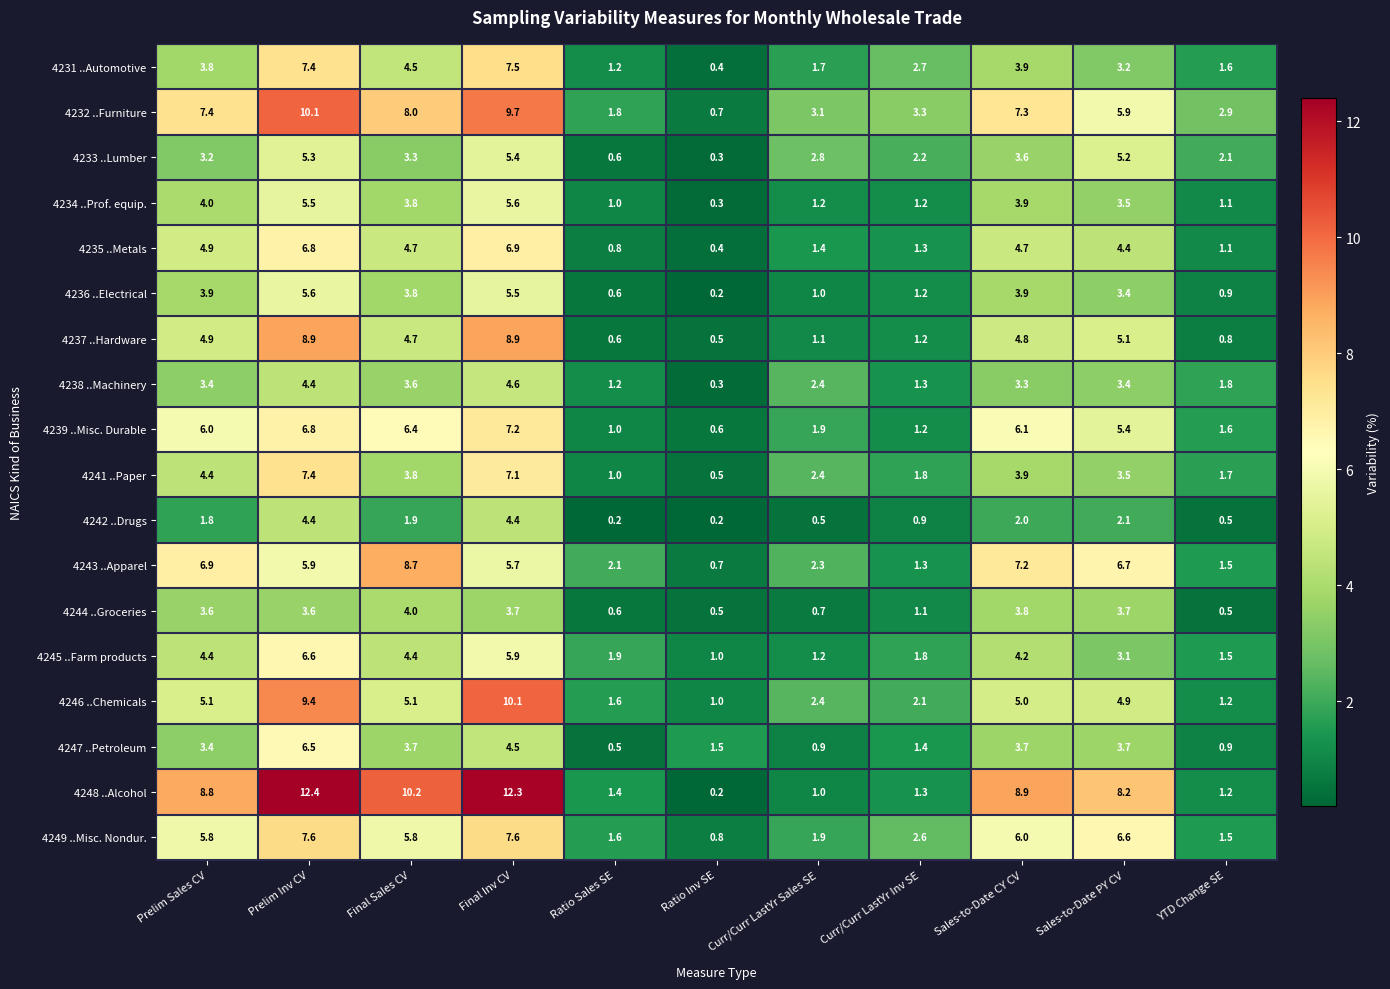

True or false: 4246 ..Chemicals has a value of 5.1 at Final Sales CV.

True